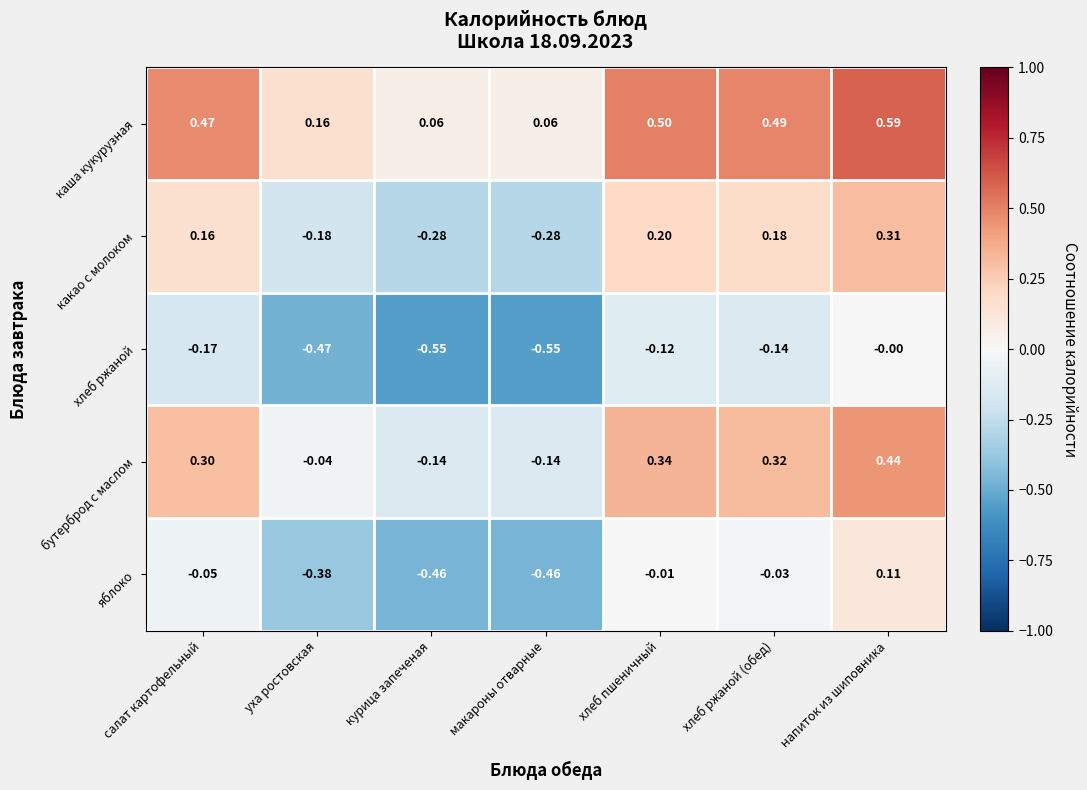

Which category has the highest value in the хлеб ржаной series?

напиток из шиповника